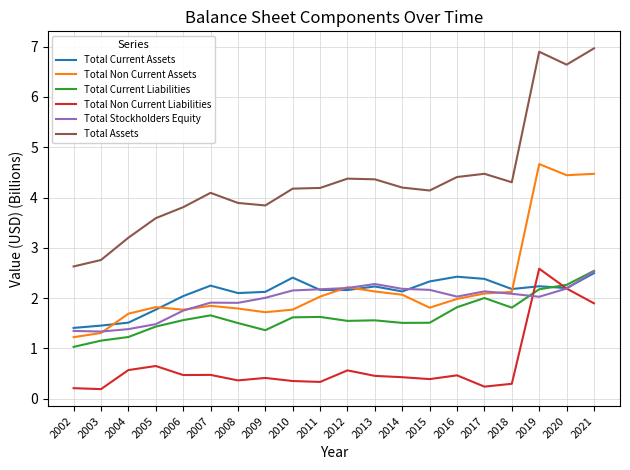

After their last crossing, which series has the higher values: Total Current Assets or Total Non Current Assets?

Total Non Current Assets